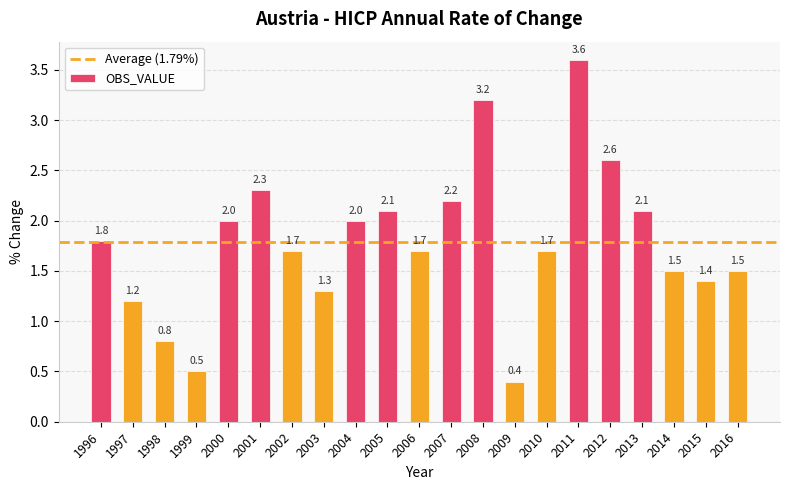

At which category does the chart reach its peak across all series?

2011